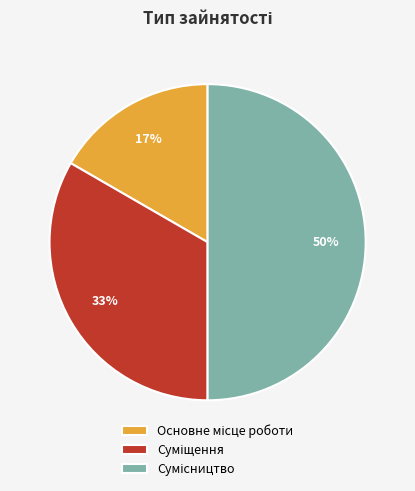

To the nearest percent, what is the difference between the largest and smallest slice percentages?

33%